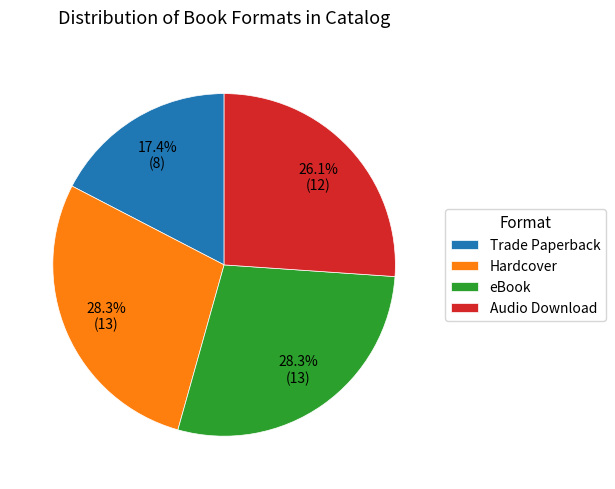

Which slice is the smallest?

Trade Paperback